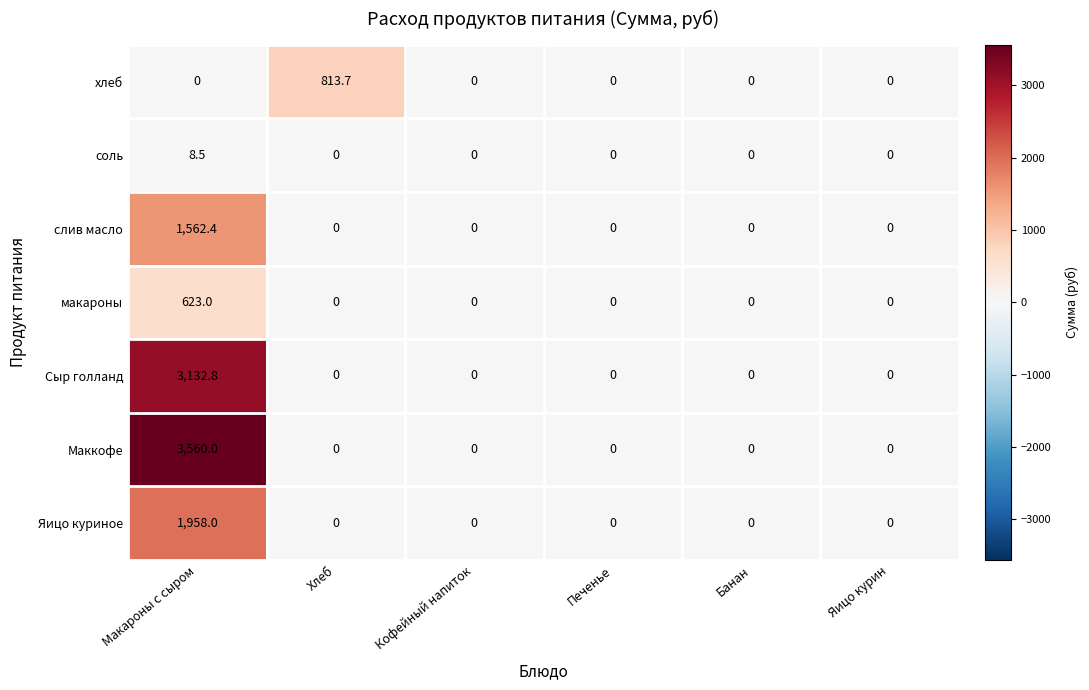

What is the sum of the хлеб values at Яицо курин and Хлеб?

813.7